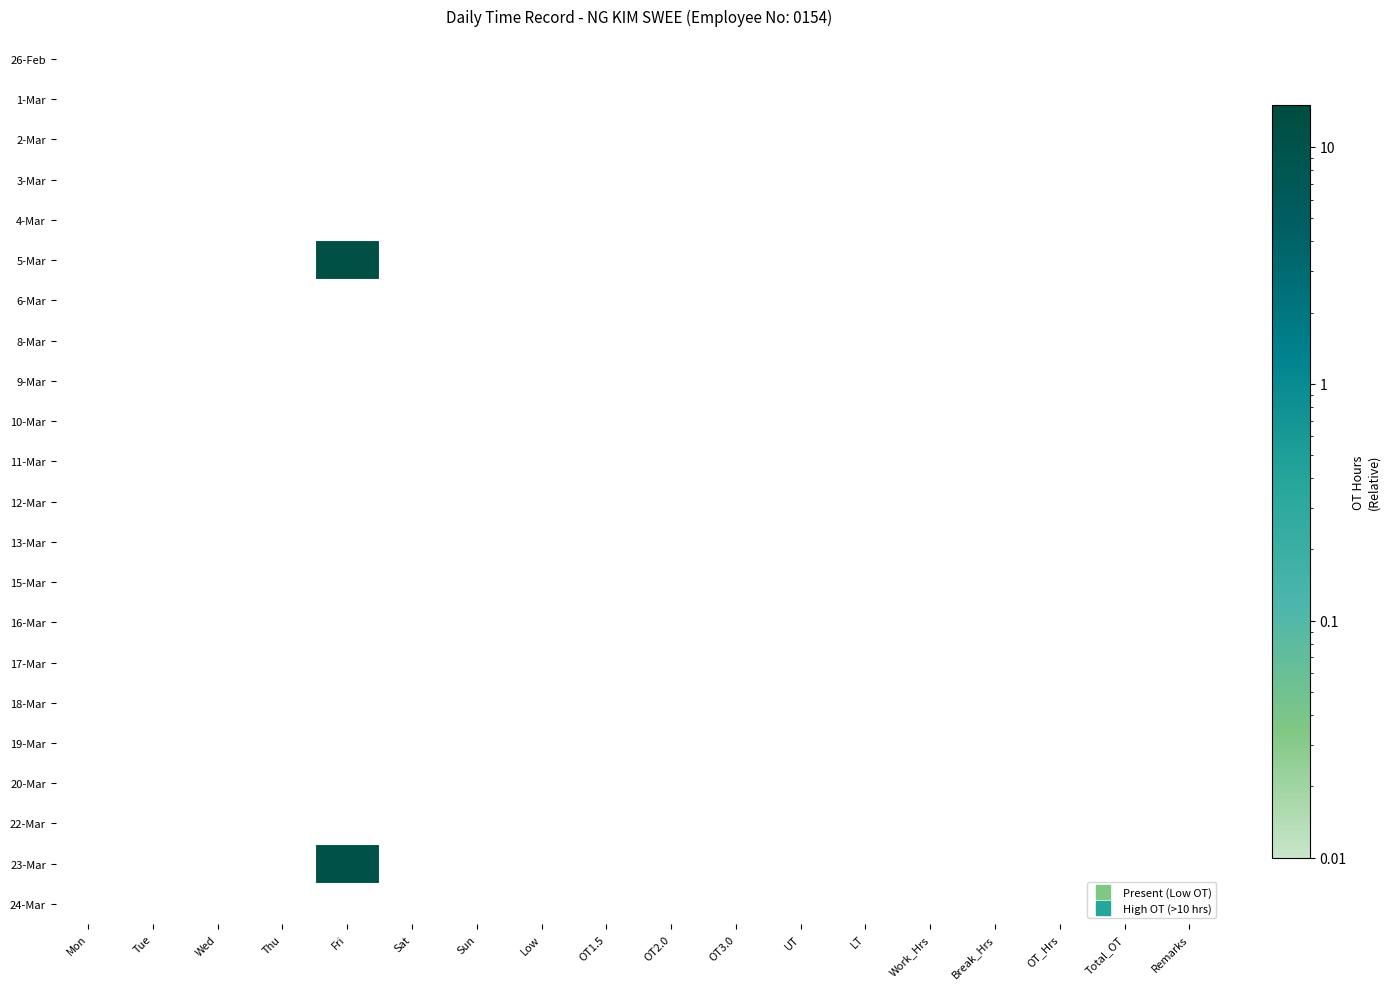

At OT1.5, list the series in order from largest to smallest.

26-Feb, 1-Mar, 2-Mar, 3-Mar, 4-Mar, 5-Mar, 6-Mar, 8-Mar, 9-Mar, 10-Mar, 11-Mar, 12-Mar, 13-Mar, 15-Mar, 16-Mar, 17-Mar, 18-Mar, 19-Mar, 20-Mar, 22-Mar, 23-Mar, 24-Mar